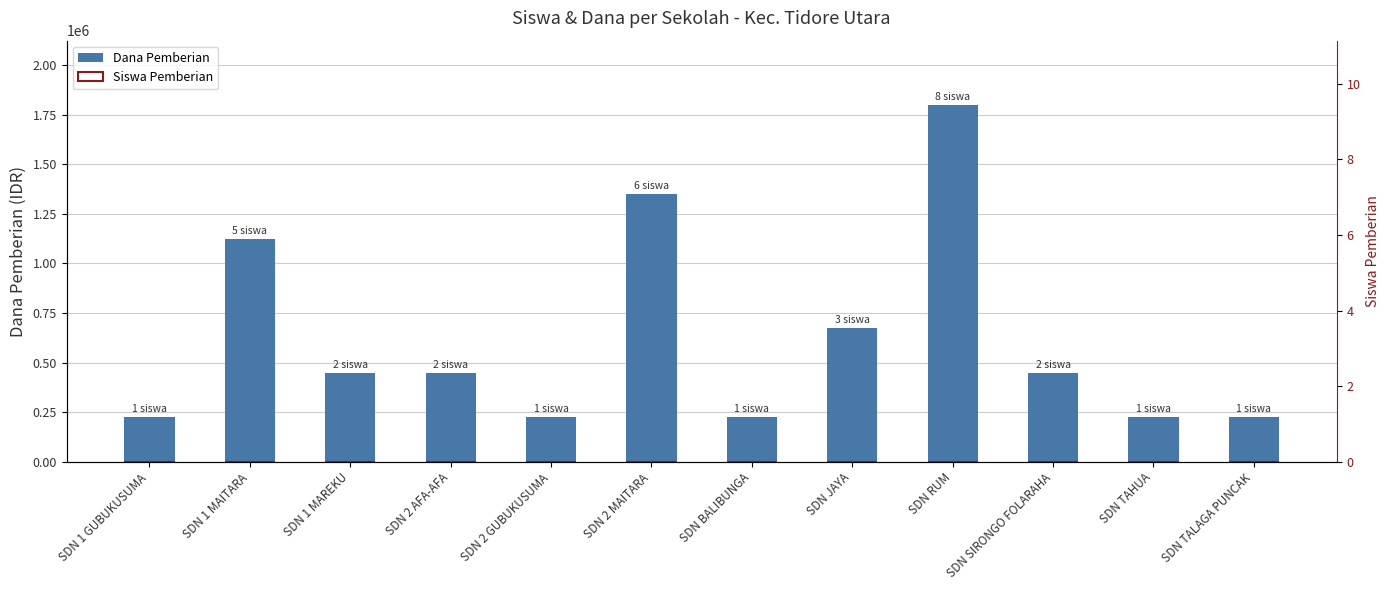

What are all the series names shown in the legend?

Dana Pemberian, Siswa Pemberian